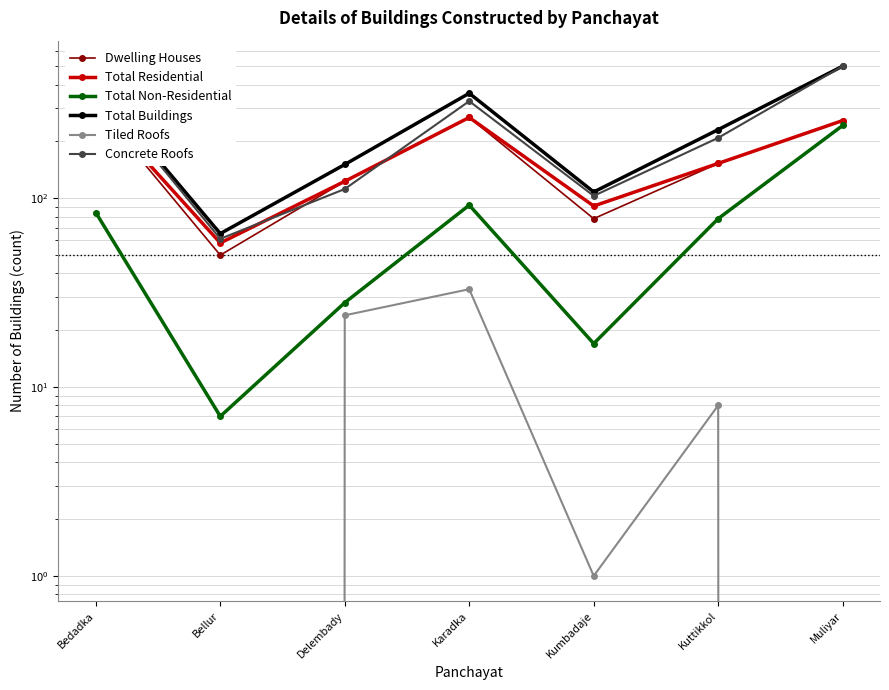

Reading left to right, transcribe all the data shown in this chart.

Dwelling Houses: 310	50	123	268	78	153	258
Total Residential: 310	58	123	268	91	153	258
Total Non-Residential: 84	7	28	92	17	78	243
Total Buildings: 394	65	151	360	108	231	501
Tiled Roofs: 0	0	24	33	1	8	0
Concrete Roofs: 390	61	112	327	103	209	501